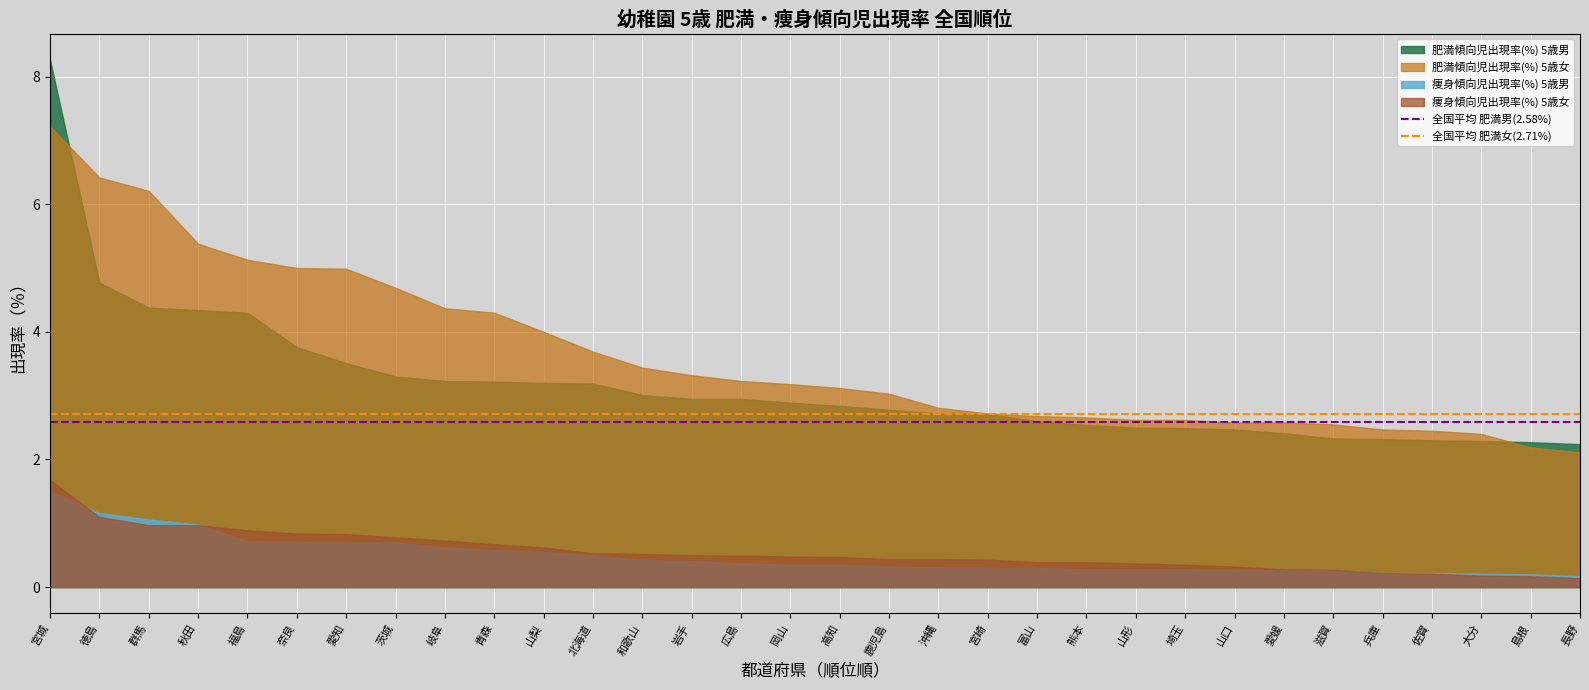

The value of 全国平均 肥満男(2.58%) at 宮城 is 3.8. True or false?

False